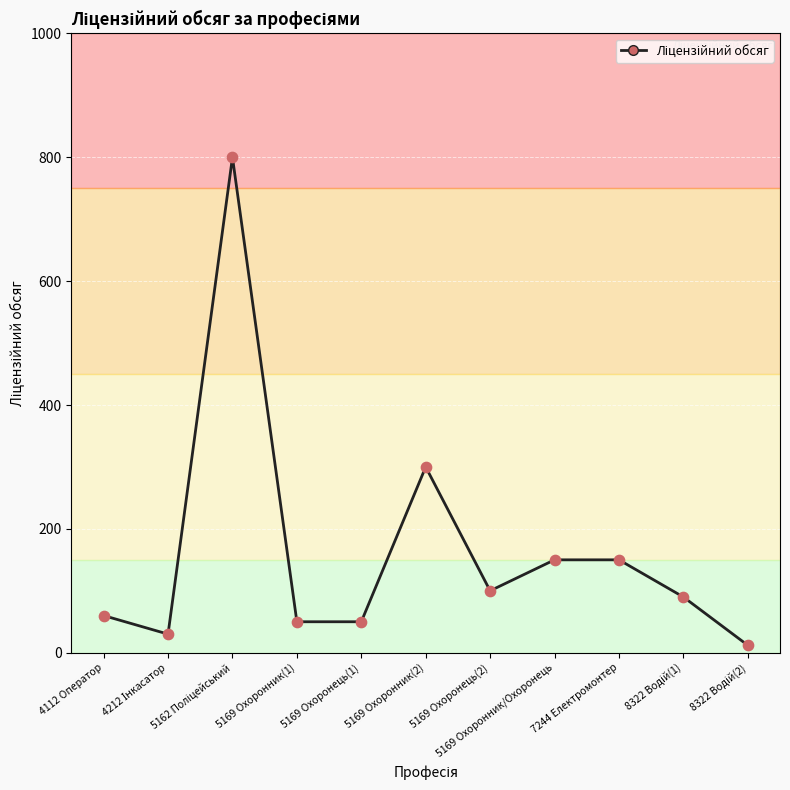

What is the difference between the maximum and minimum values?

788